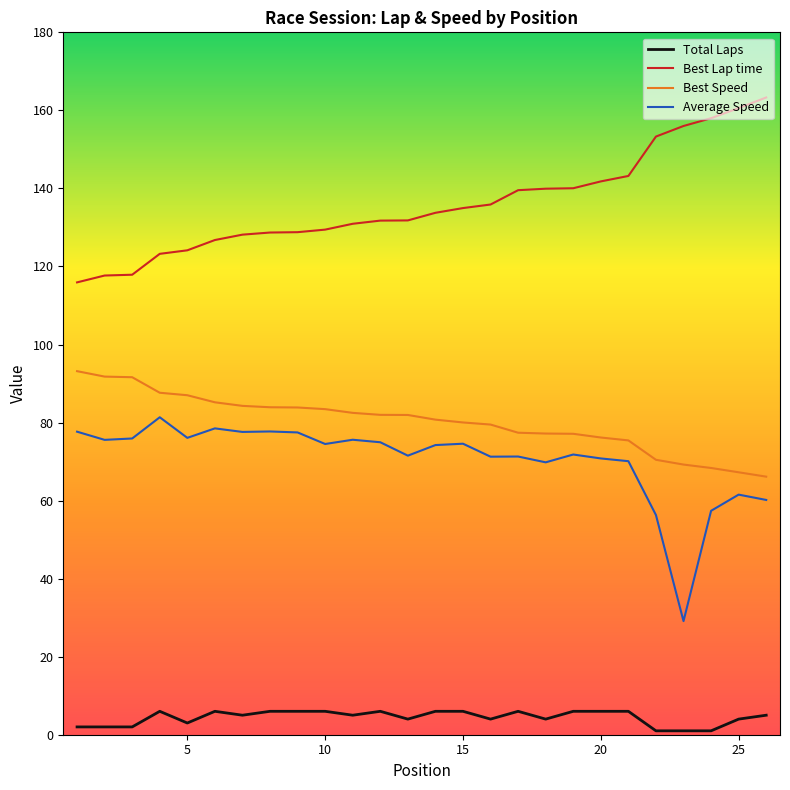

True or false: Average Speed and Total Laps intersect in this chart.

False